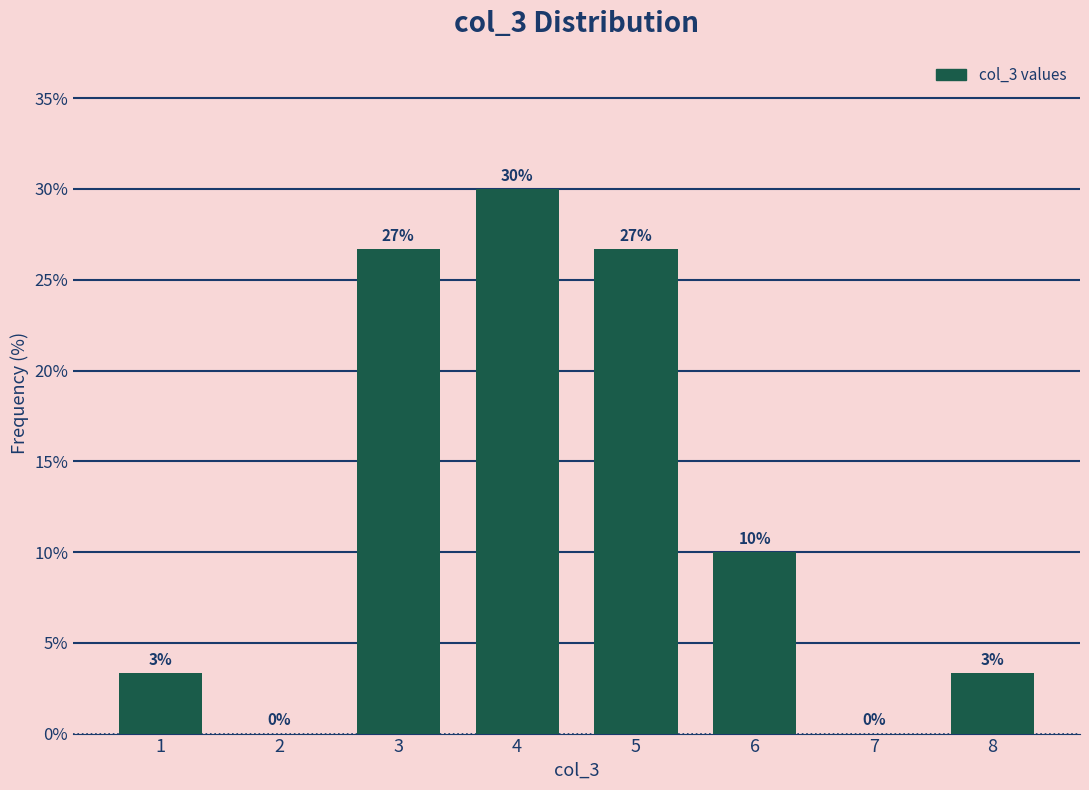

Is it true that the value at 4 is 47.6?

False